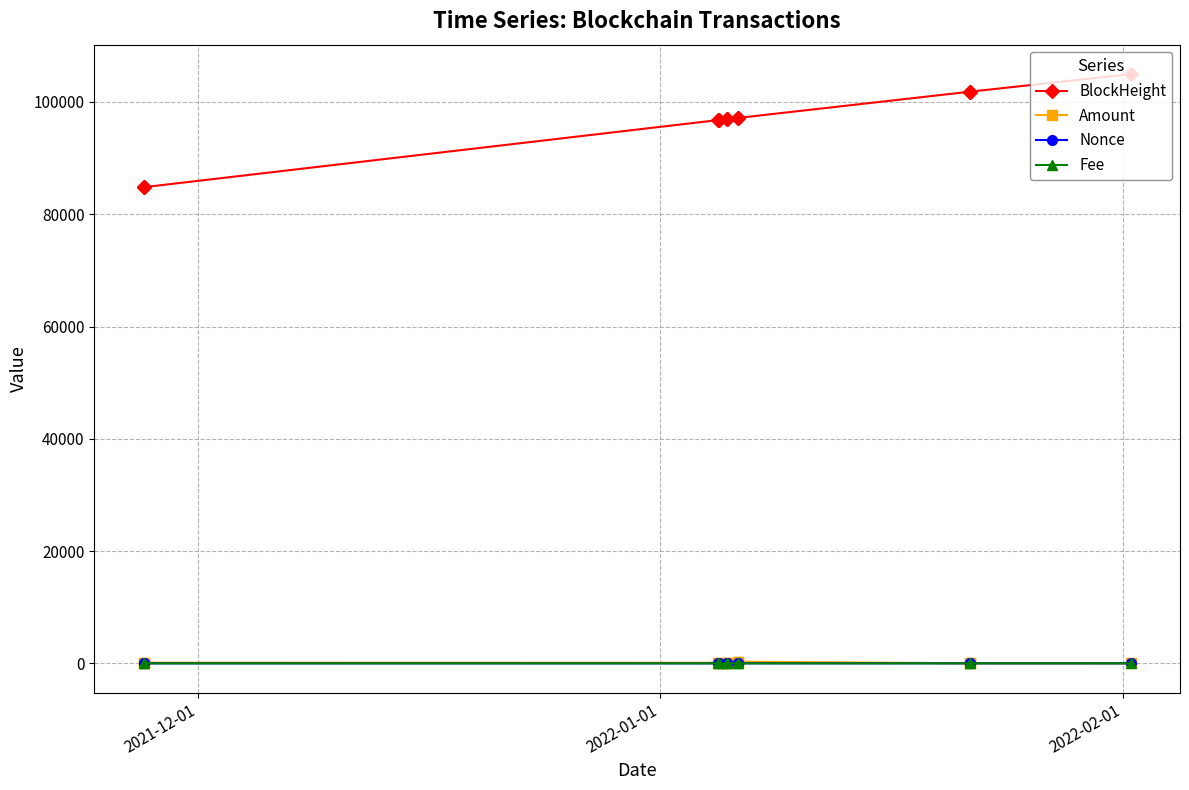

What is the maximum value for BlockHeight?

104957.0